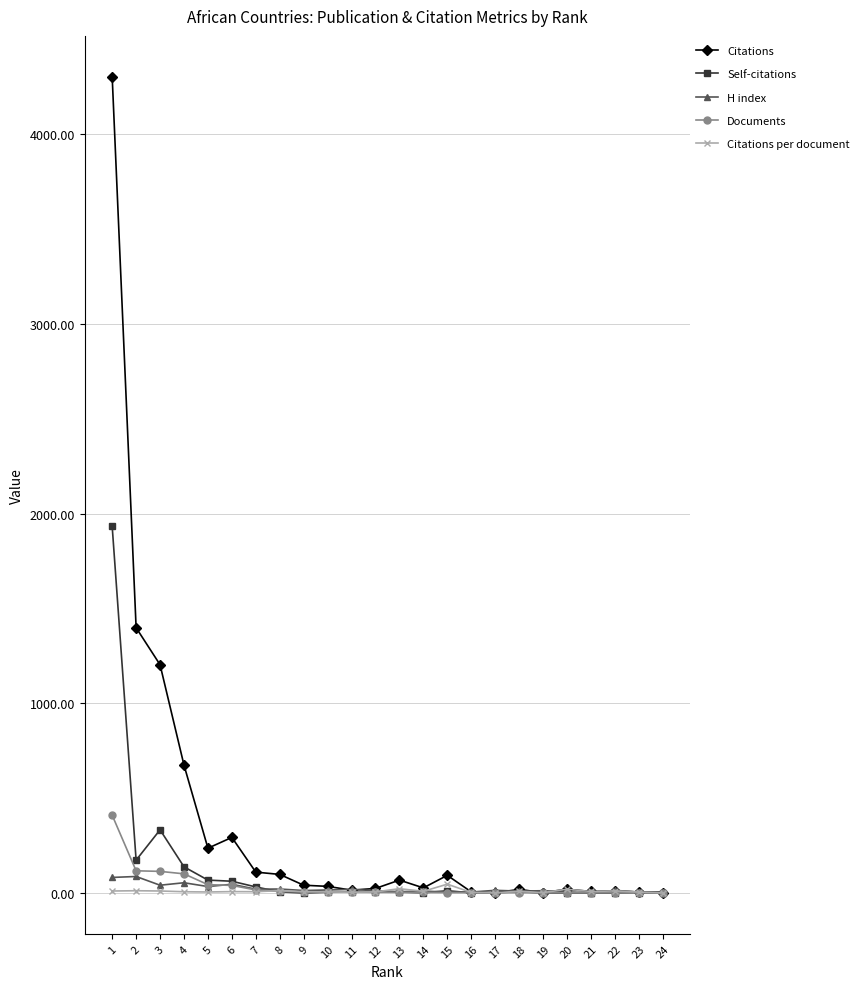

Is it true that Citations per document equals 46.5 at 15?

True